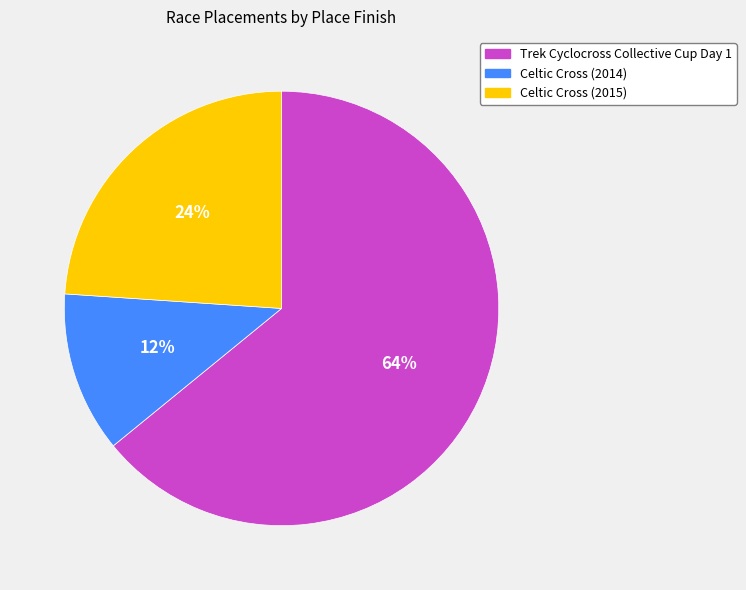

Is the sum of Trek Cyclocross Collective Cup Day 1 and Celtic Cross (2015) greater than half?

Yes